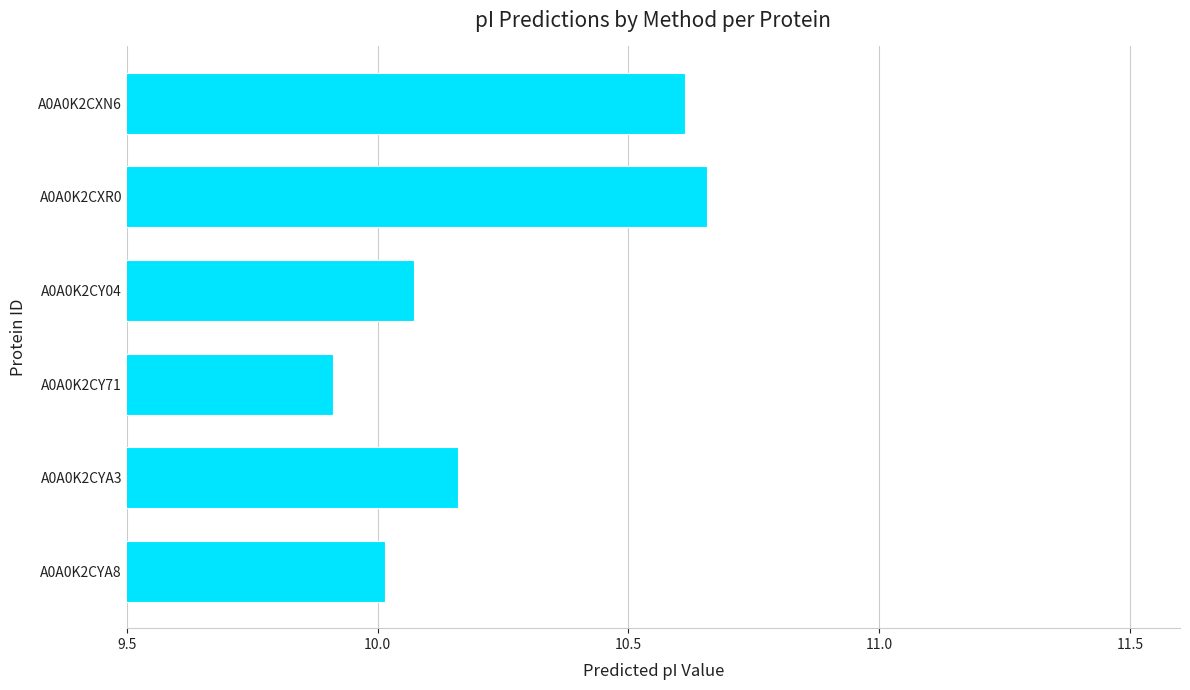

What is the change in value from A0A0K2CY71 to A0A0K2CXN6?

+0.7